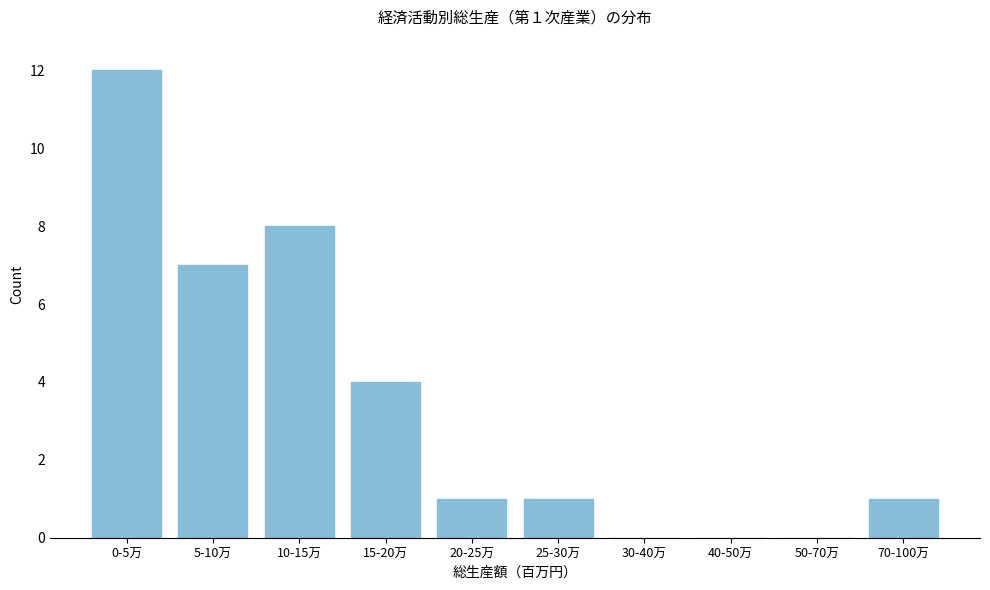

Reading left to right, transcribe all the data shown in this chart.

0-5万=12	5-10万=7	10-15万=8	15-20万=4	20-25万=1	25-30万=1	30-40万=0	40-50万=0	50-70万=0	70-100万=1